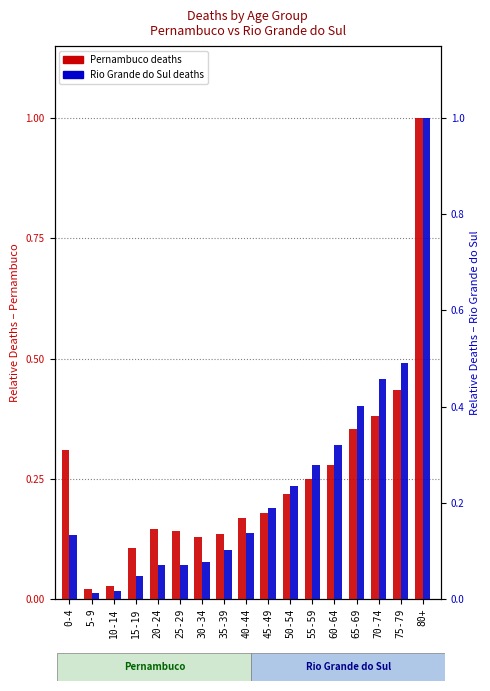

What is the greatest value displayed?

1.0